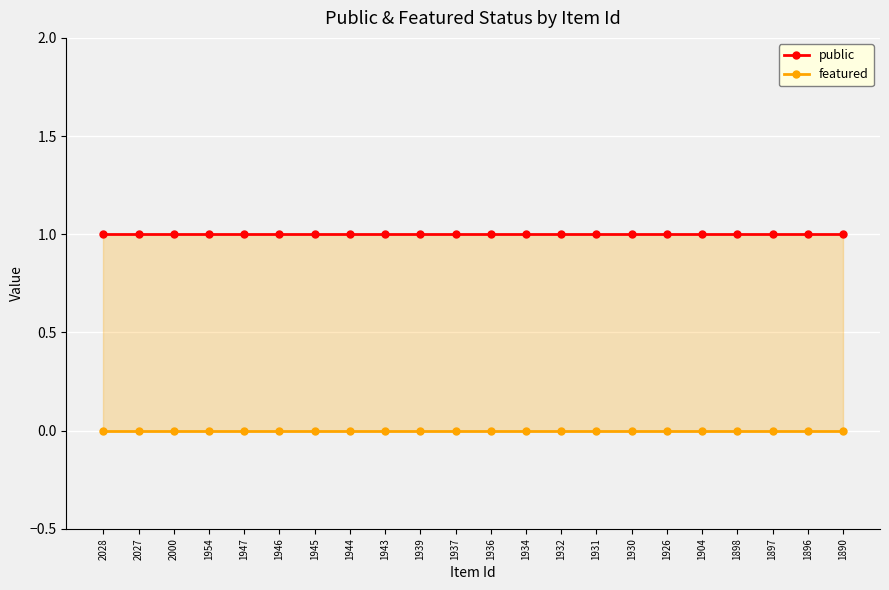

True or false: public and featured intersect in this chart.

False